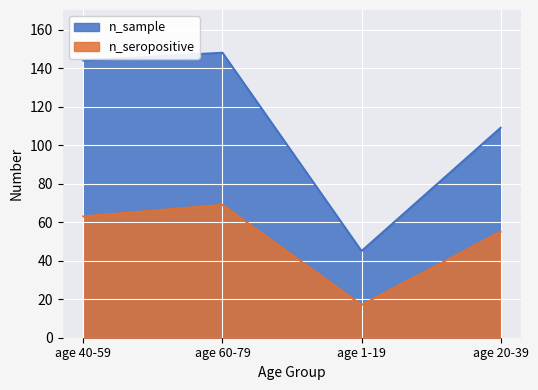

What are all the series names shown in the legend?

n_sample, n_seropositive